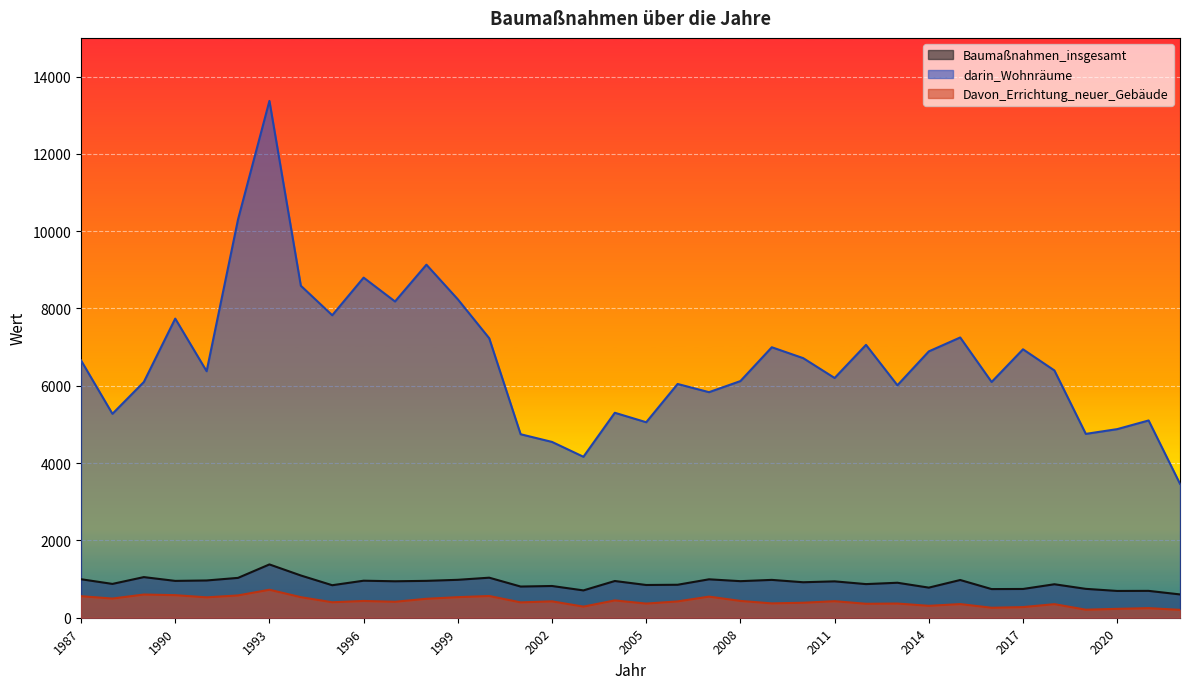

What is the smallest value displayed?

204